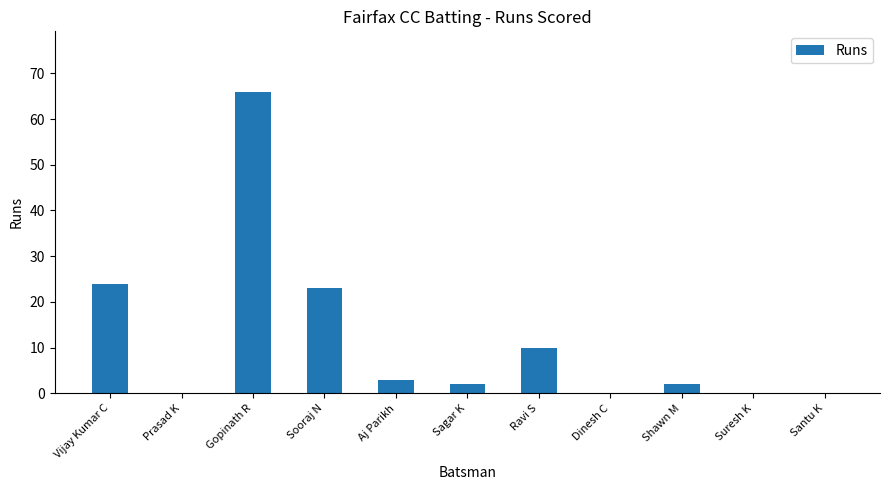

What is the sum of all values?

130